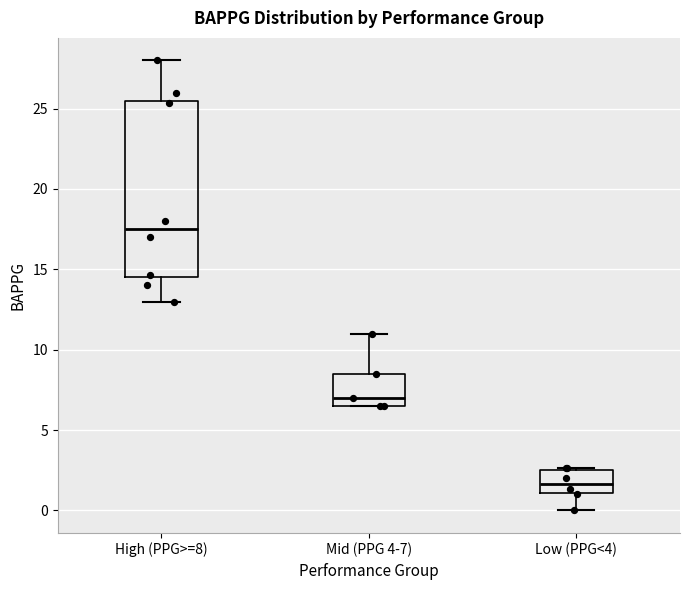

Reading left to right, transcribe this box plot: for each box, give where its median line is, the range the box spans, and where its two whiskers end, as read against the y-axis. The values are not printed on the chart, so give them approximately, as read against the axis.

High (PPG>=8): median 17.5, box 14.5 to 25.5, whiskers 13.0 to 28.0
Mid (PPG 4-7): median 7.0, box 6.5 to 8.5, whiskers 6.5 to 11.0
Low (PPG<4): median 1.5, box 1.0 to 2.5, whiskers 0.0 to 2.5 (just above the box's upper edge)